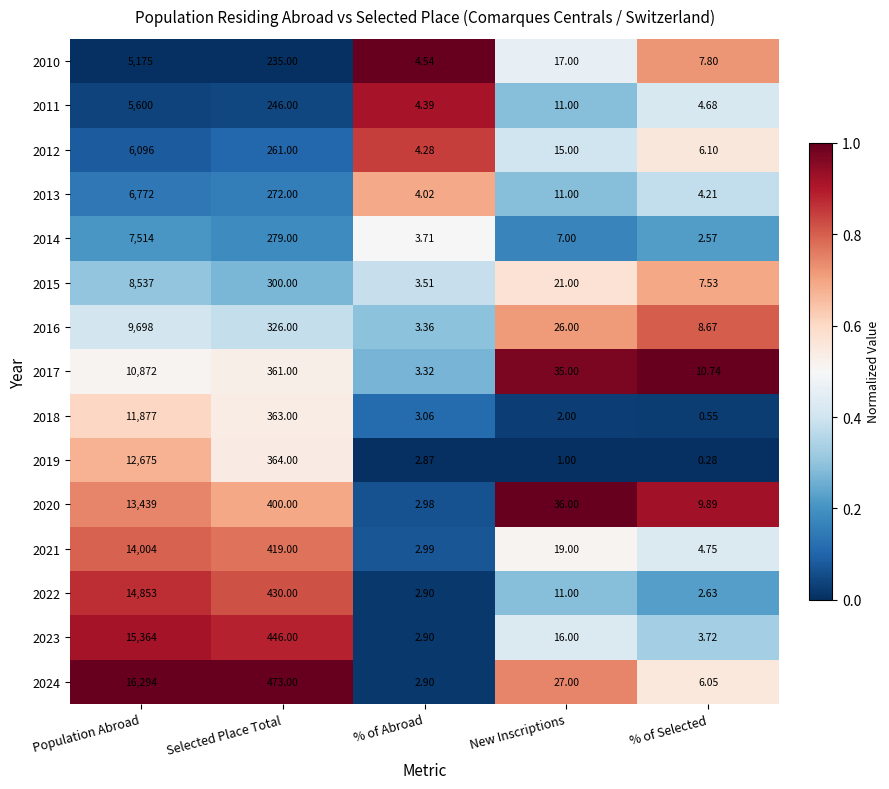

Is the value of 2011 at New Inscriptions greater than the value of 2012 at New Inscriptions?

No